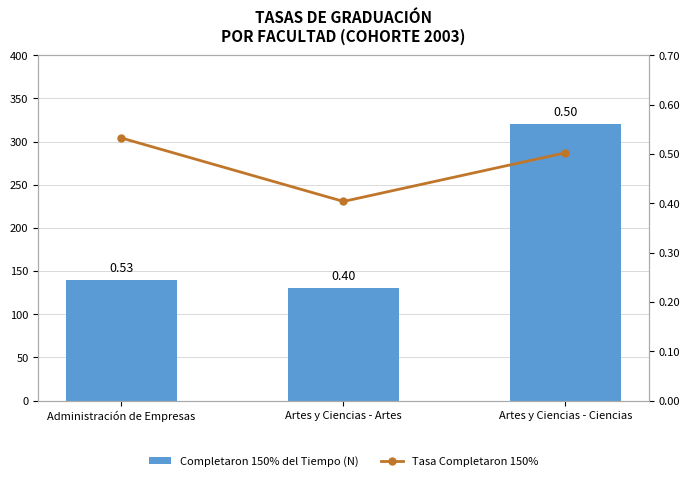

At which category does the chart reach its minimum across all series?

Artes y Ciencias - Artes